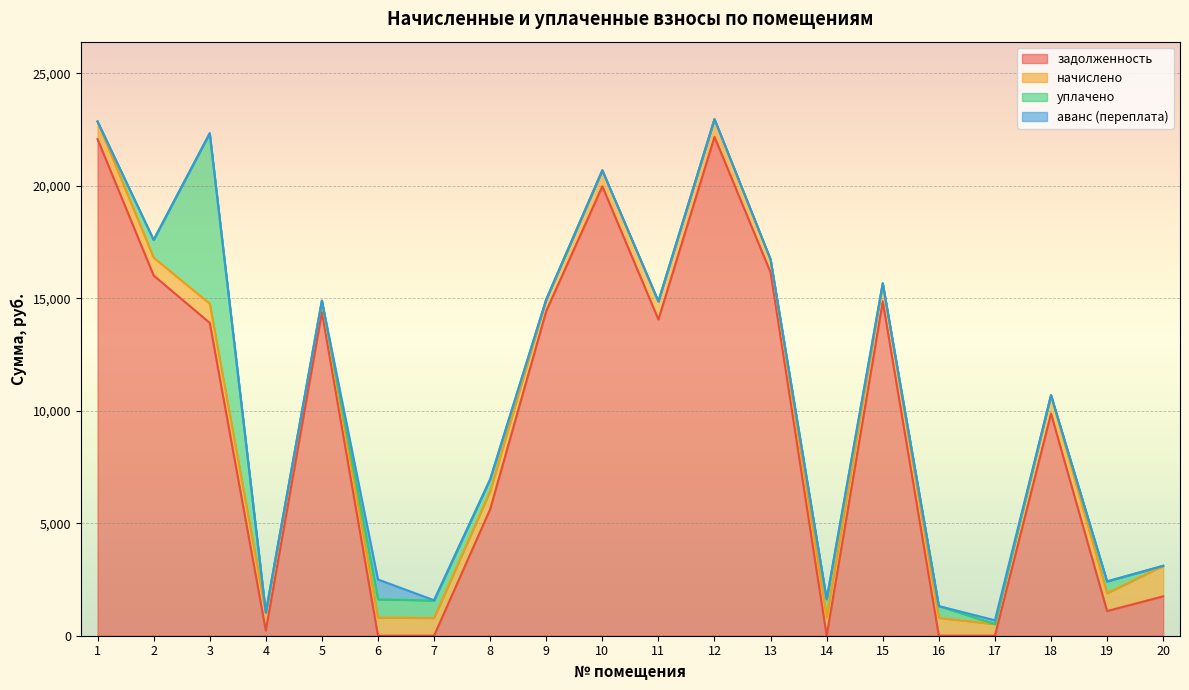

Reading left to right, what are all the values shown in this chart?

задолженность: 1=22070.0	2=16010.1	3=13904.0	4=230.7	5=14380.3	6=0.0	7=0.0	8=5620.5	9=14430.5	10=19972.8	11=14053.2	12=22169.9	13=16146.0	14=0.0	15=14858.4	16=0.0	17=0.0	18=9870.6	19=1097.0	20=1750.1
начислено: 1=785.0	2=793.9	3=854.2	4=799.2	5=511.5	6=808.1	7=785.0	8=801.0	9=513.3	10=710.4	11=804.5	12=788.5	13=575.4	14=815.2	15=802.7	16=790.3	17=515.0	18=818.7	19=790.3	20=1356.9
уплачено: 1=0.0	2=789.0	3=7574.8	4=0.0	5=0.0	6=812.0	7=778.0	8=528.0	9=0.0	10=0.0	11=0.0	12=0.0	13=0.0	14=804.0	15=0.0	16=526.9	17=0.0	18=0.0	19=527.0	20=0.0
аванс (переплата): 1=0.0	2=0.0	3=0.0	4=0.0	5=0.0	6=878.3	7=14.3	8=0.0	9=0.0	10=0.0	11=0.0	12=0.0	13=0.0	14=1.1	15=0.0	16=0.5	17=171.7	18=0.0	19=0.0	20=0.0